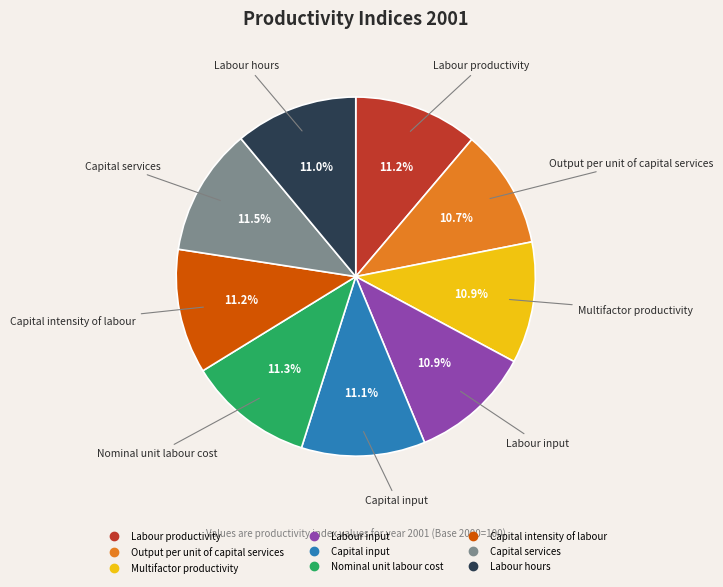

Count the number of slices in the pie.

9